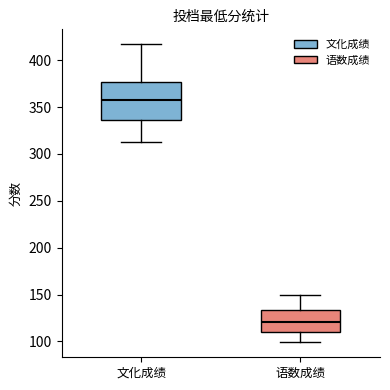

Comparing the boxes themselves (not the whiskers), which one is the tallest?

文化成绩